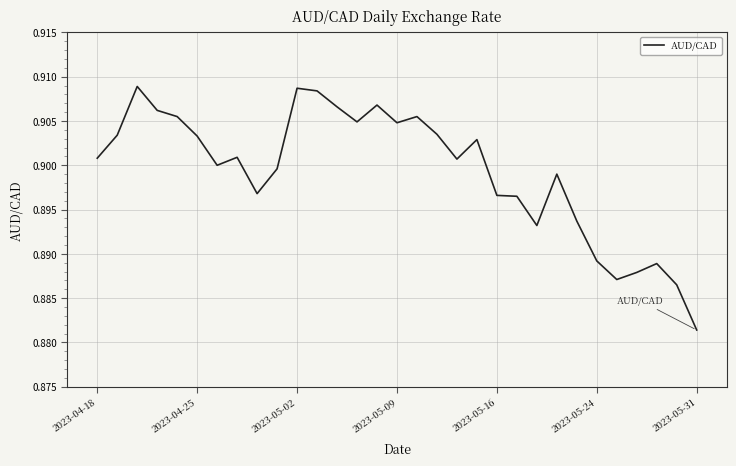

Does the chart display data point markers on the line(s)?

No